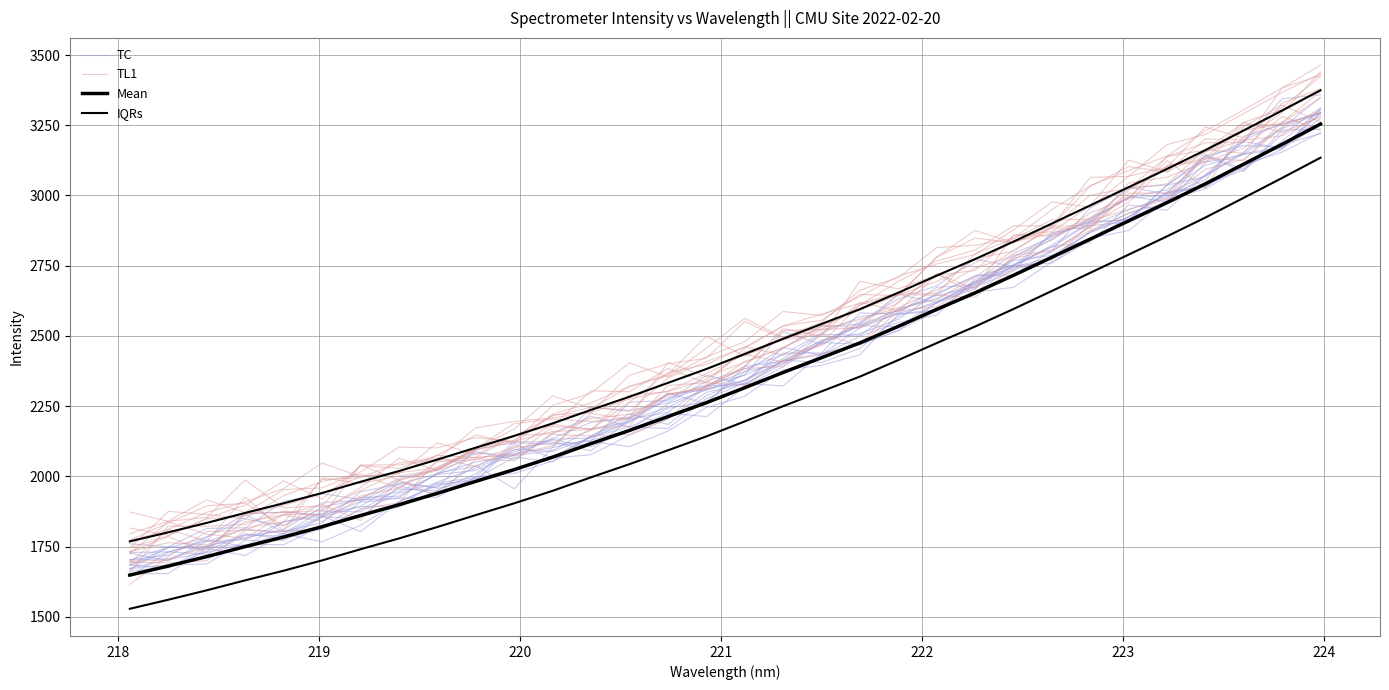

Does the chart have visible grid lines?

Yes